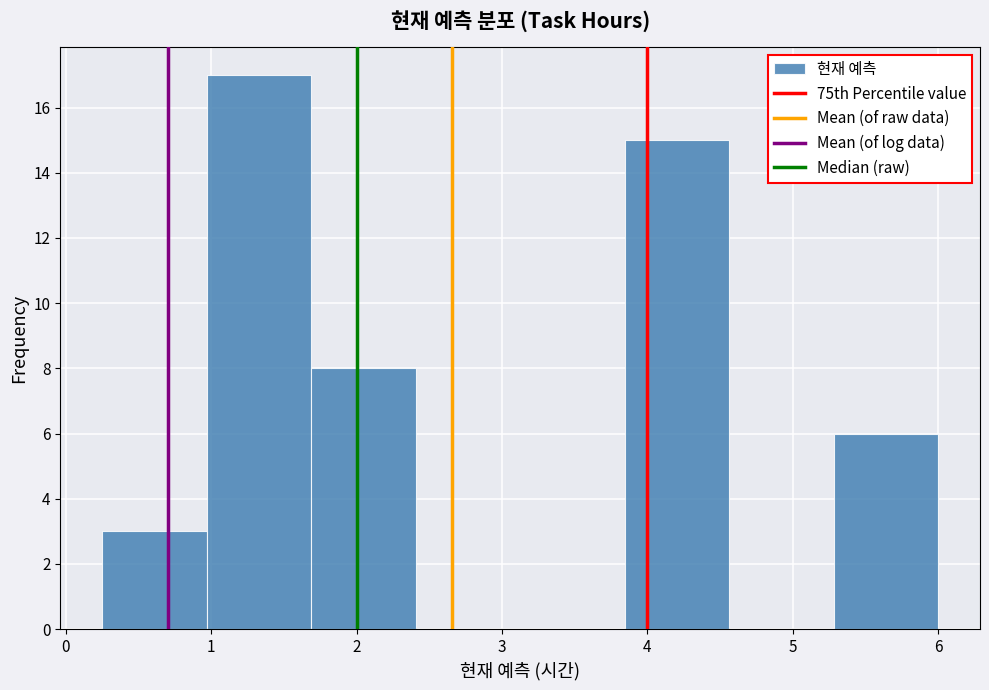

Reading left to right, transcribe this chart: for each bar, give the range it covers on the x-axis and its height. Neither the bar edges nor the heights are printed on the chart, so give them approximately, as read against the axes.

0.3 to 1.0: 3
1.0 to 1.7: 17
1.7 to 2.4: 8
2.4 to 3.1: 0
3.1 to 3.8: 0
3.8 to 4.6: 15
4.6 to 5.3: 0
5.3 to 6.0: 6